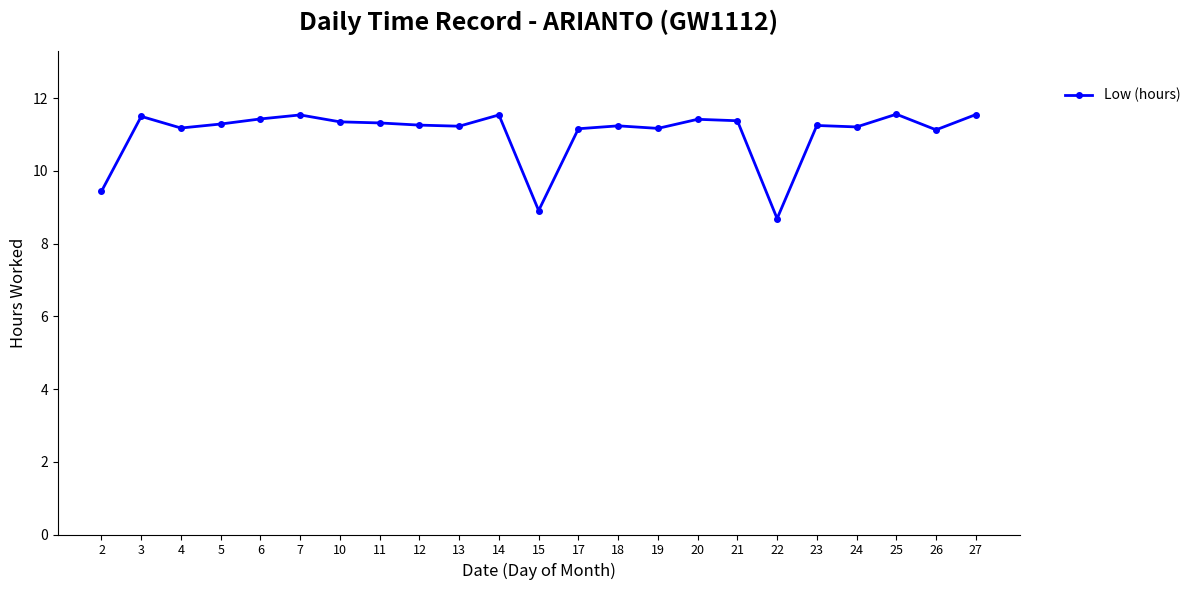

What is the value of the 23rd point from the left?

11.6